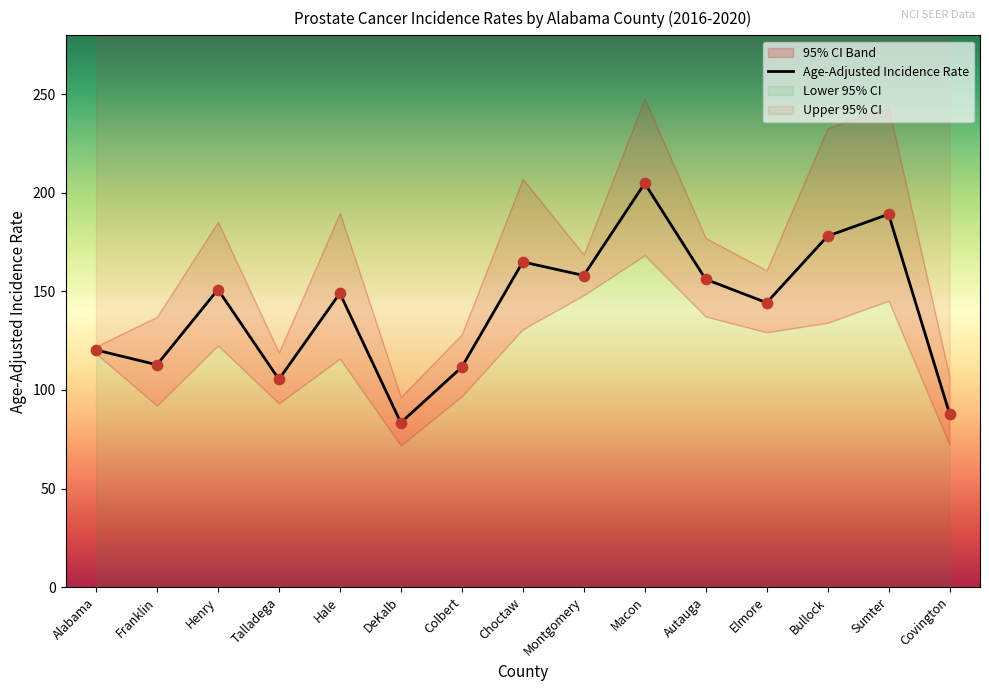

Which has a higher value, Macon or Bullock?

Macon